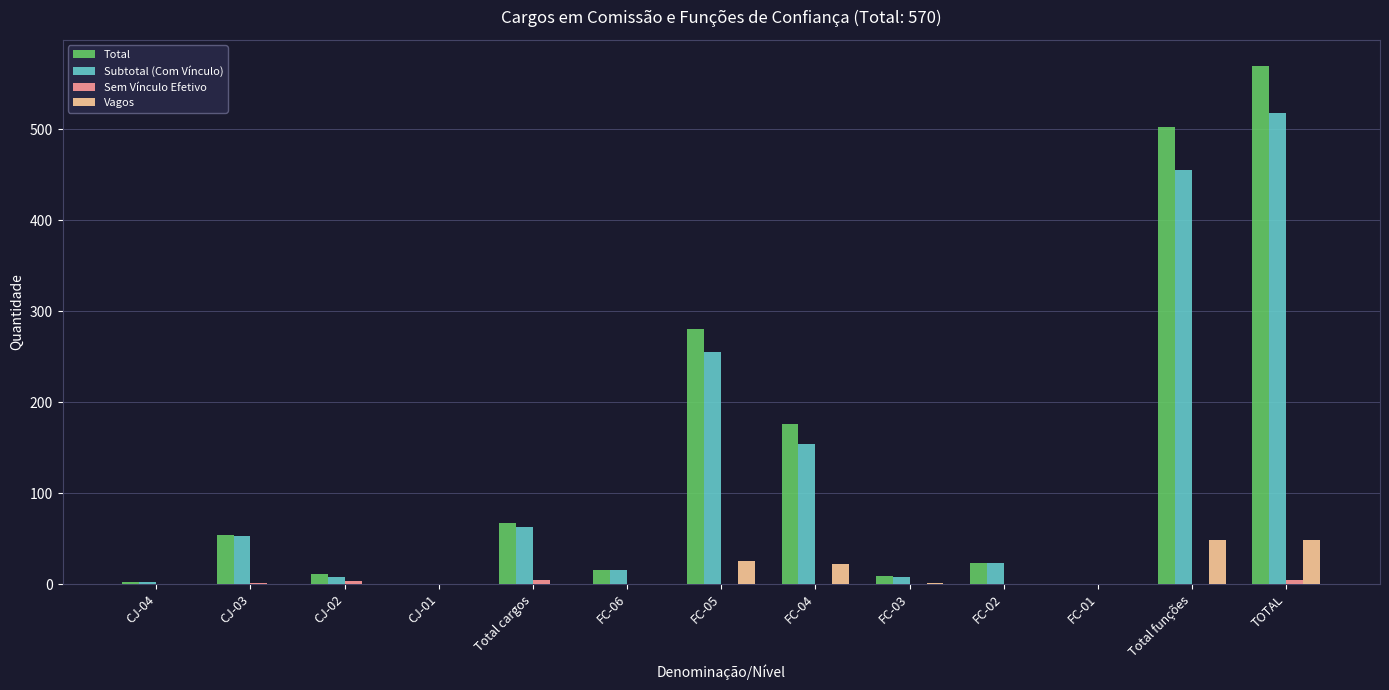

At which category is the sum across all series the highest?

TOTAL